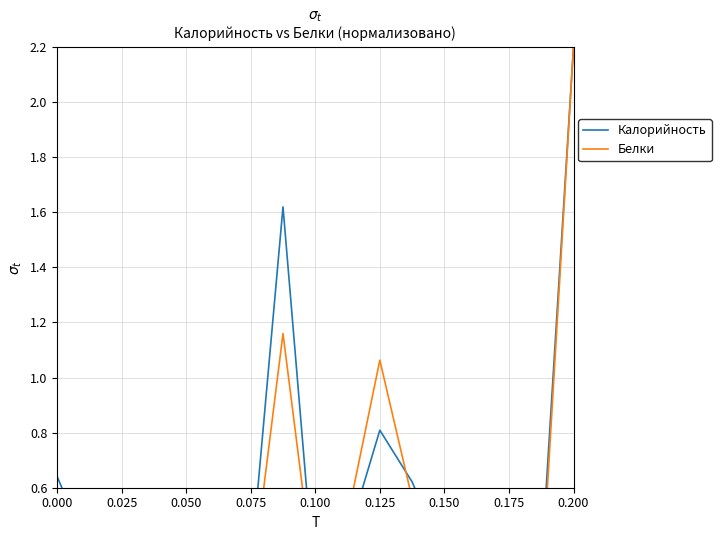

How many lines are shown in the chart?

2